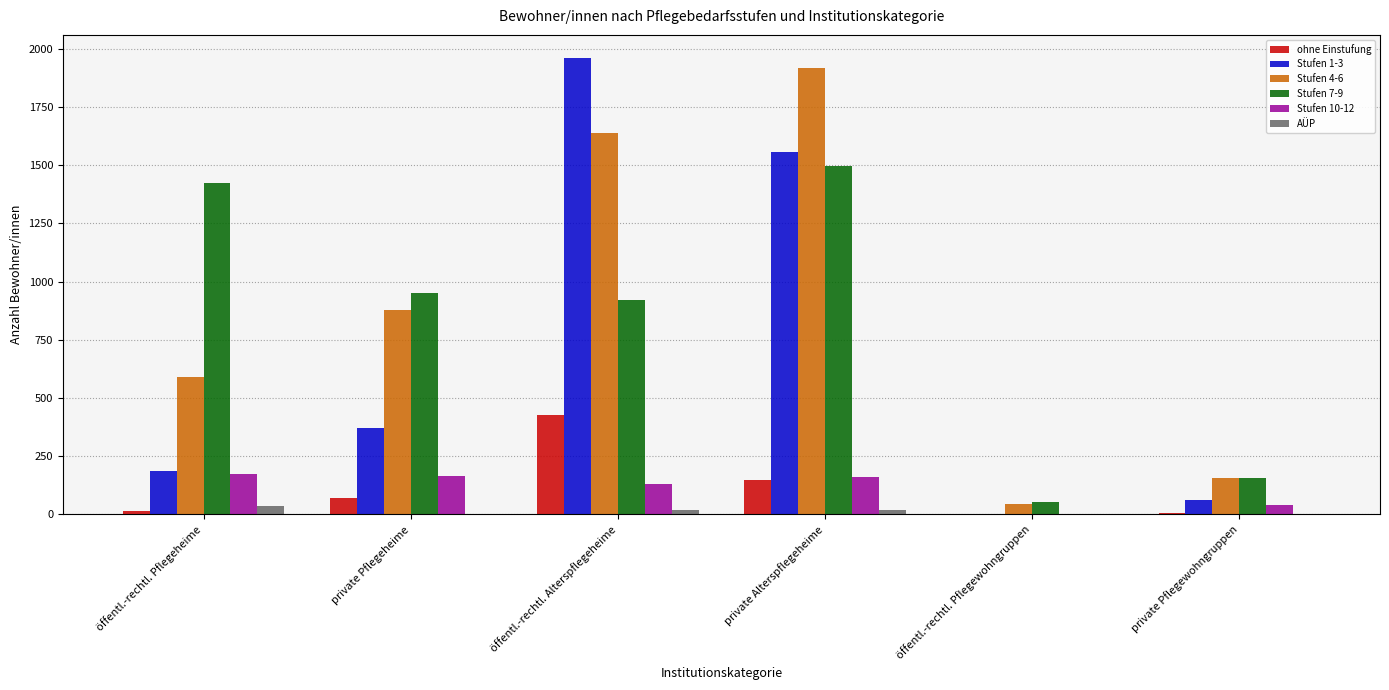

Are the bars grouped side by side (vs. stacked)?

Yes